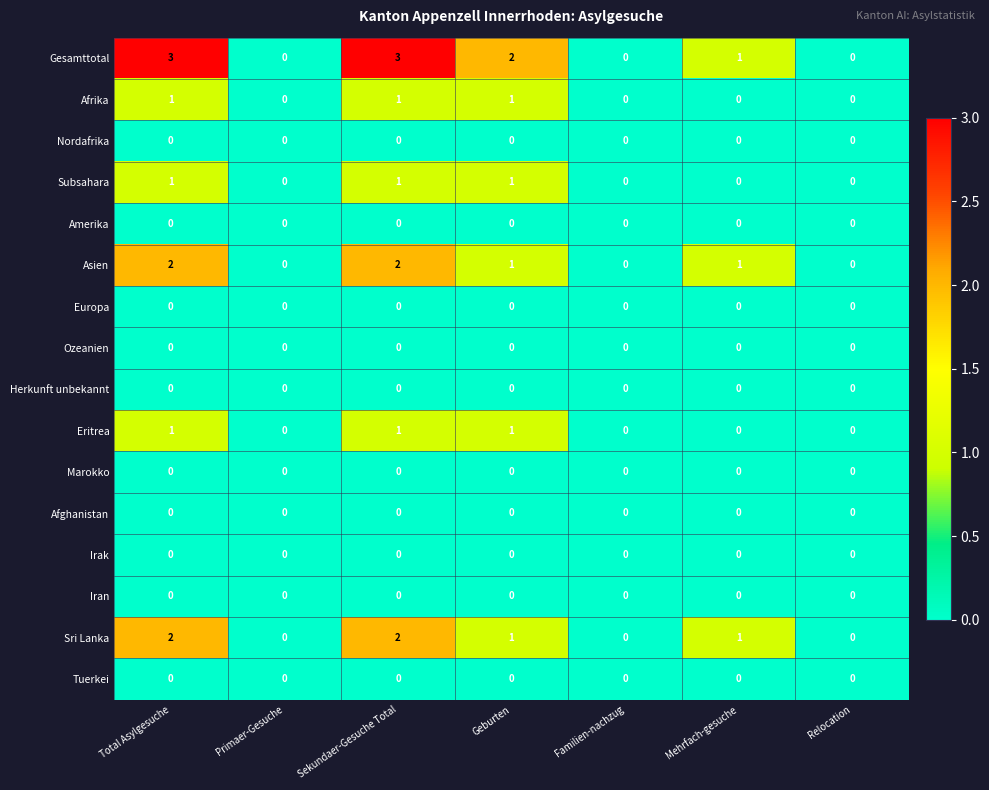

Count the Afrika values in the range 0 to 1.

7